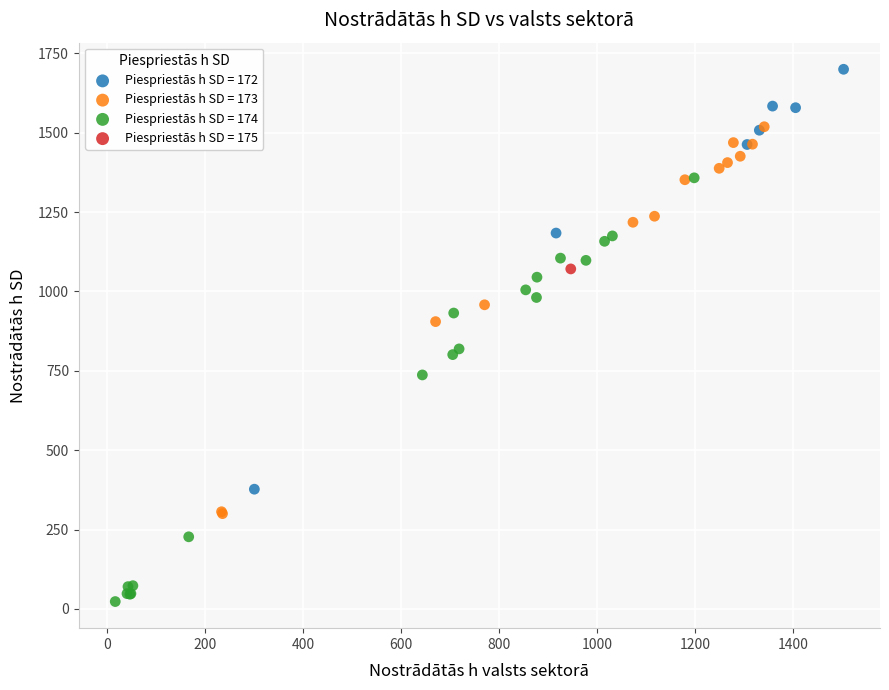

What are all the series names shown in the legend?

Piespriestās h SD = 172, Piespriestās h SD = 173, Piespriestās h SD = 174, Piespriestās h SD = 175